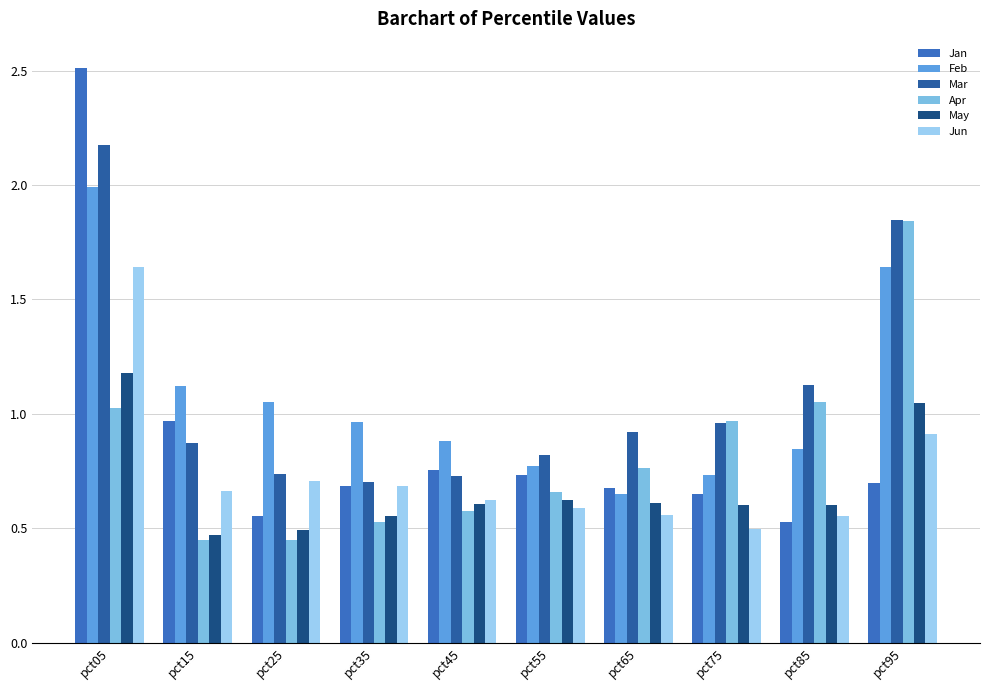

Reading left to right, extract all data points from this chart.

Jan: pct05=2.5	pct15=1.0	pct25=0.6	pct35=0.7	pct45=0.8	pct55=0.7	pct65=0.7	pct75=0.7	pct85=0.5	pct95=0.7
Feb: pct05=2.0	pct15=1.1	pct25=1.1	pct35=1.0	pct45=0.9	pct55=0.8	pct65=0.6	pct75=0.7	pct85=0.8	pct95=1.6
Mar: pct05=2.2	pct15=0.9	pct25=0.7	pct35=0.7	pct45=0.7	pct55=0.8	pct65=0.9	pct75=1.0	pct85=1.1	pct95=1.8
Apr: pct05=1.0	pct15=0.4	pct25=0.5	pct35=0.5	pct45=0.6	pct55=0.7	pct65=0.8	pct75=1.0	pct85=1.1	pct95=1.8
May: pct05=1.2	pct15=0.5	pct25=0.5	pct35=0.6	pct45=0.6	pct55=0.6	pct65=0.6	pct75=0.6	pct85=0.6	pct95=1.0
Jun: pct05=1.6	pct15=0.7	pct25=0.7	pct35=0.7	pct45=0.6	pct55=0.6	pct65=0.6	pct75=0.5	pct85=0.6	pct95=0.9